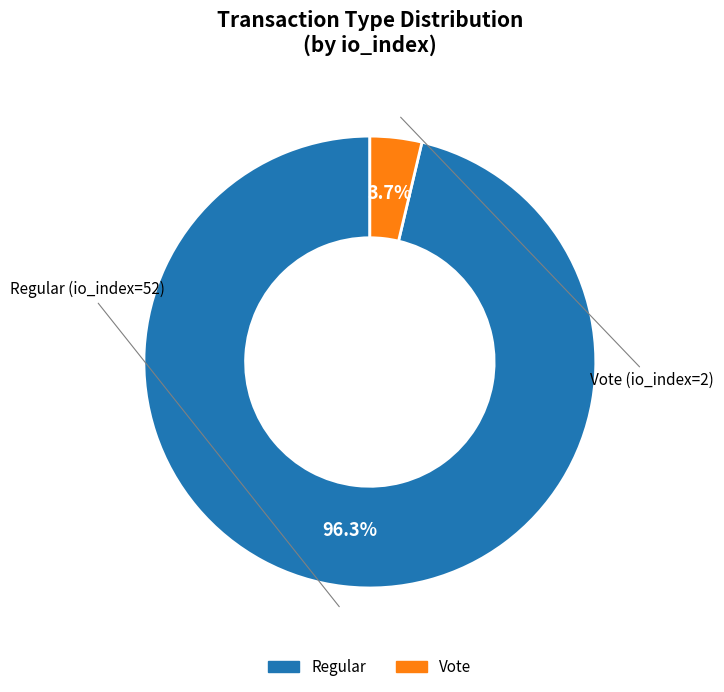

Is there any slice that represents more than half of the pie?

Yes